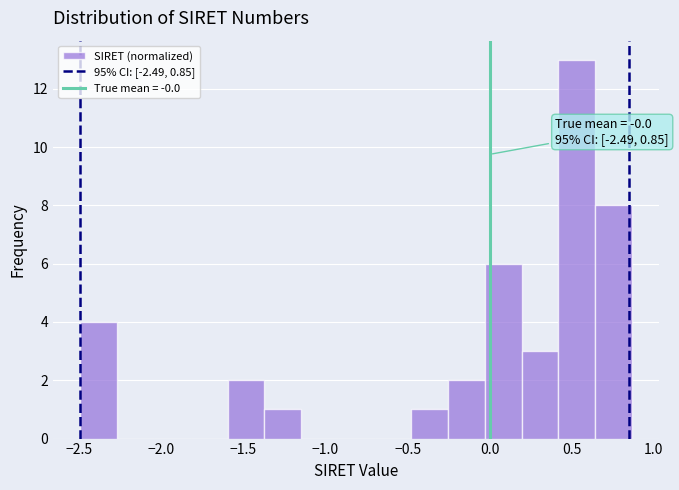

Which range on the x-axis has the tallest bar?

0.40 to 0.65